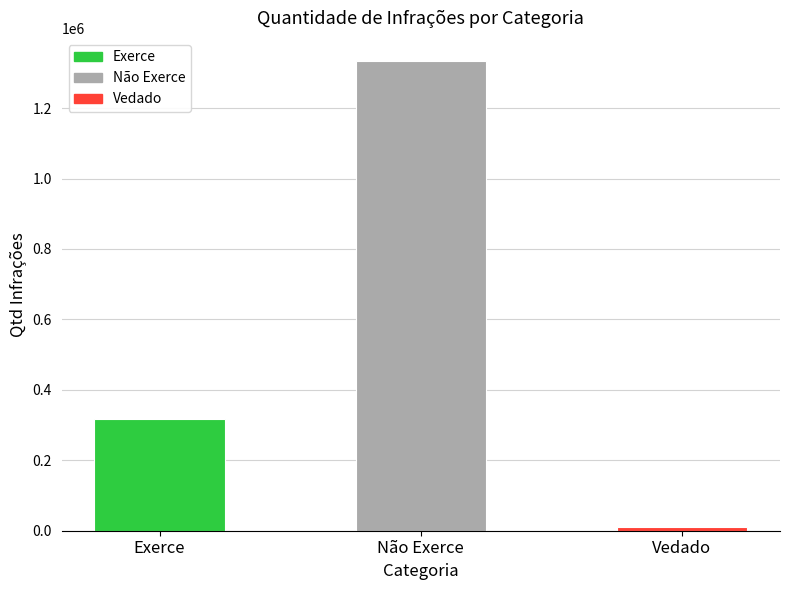

What is the sum of all values?

1660445